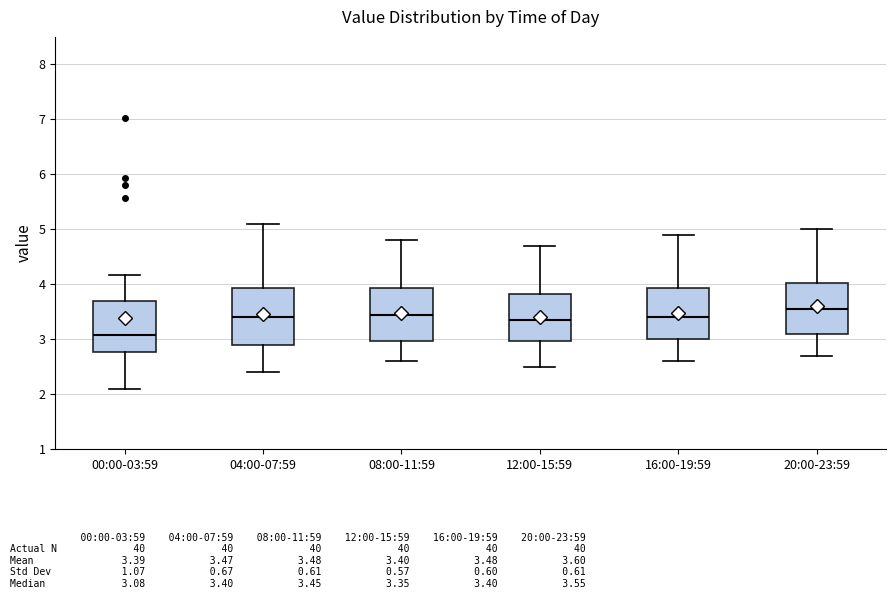

Reading left to right, transcribe this box plot: for each box, give where its median line is, the range the box spans, and where its two whiskers end, as read against the y-axis. The values are not printed on the chart, so give them approximately, as read against the axis.

00:00-03:59: median 3.1, box 2.8 to 3.7, whiskers 2.1 to 4.2
04:00-07:59: median 3.4, box 2.9 to 3.9, whiskers 2.4 to 5.1
08:00-11:59: median 3.5, box 3.0 to 3.9, whiskers 2.6 to 4.8
12:00-15:59: median 3.4, box 3.0 to 3.8, whiskers 2.5 to 4.7
16:00-19:59: median 3.4, box 3.0 to 3.9, whiskers 2.6 to 4.9
20:00-23:59: median 3.6, box 3.1 to 4.0, whiskers 2.7 to 5.0